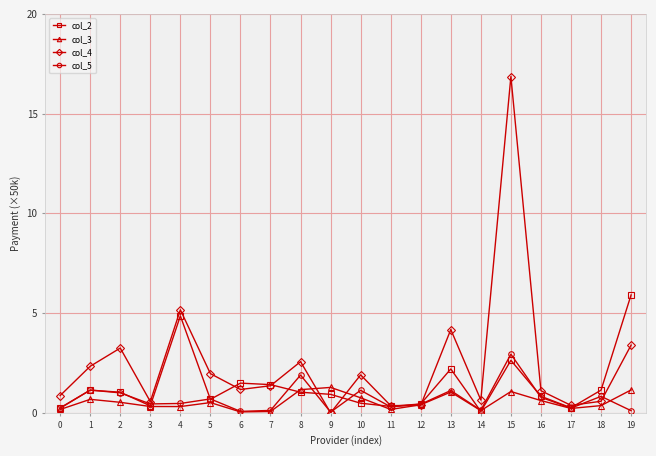

True or false: col_3 has a value of 0.1 at 7.

True